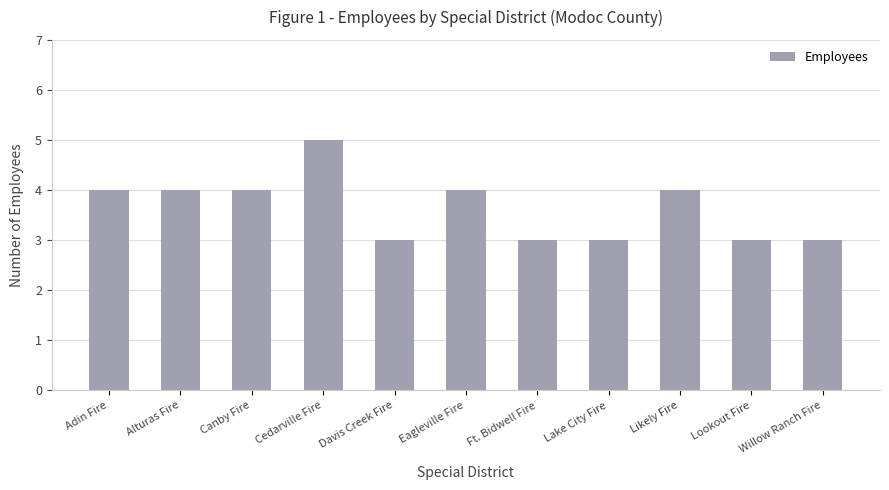

Read the value at Ft. Bidwell Fire.

3